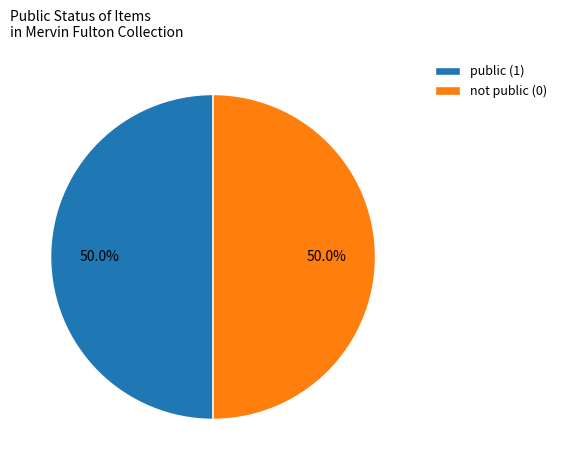

What percentage is NOT represented by public (1)?

50.0%